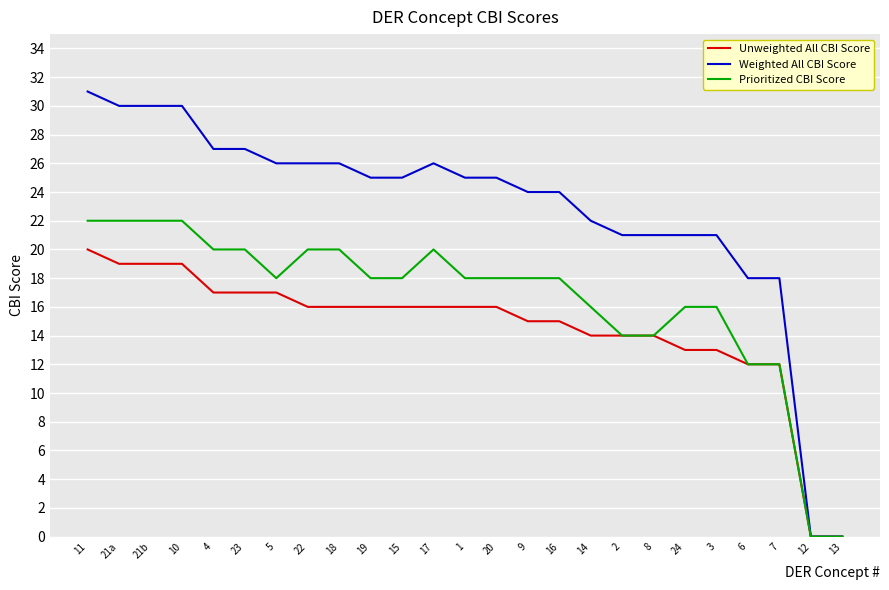

The value of Unweighted All CBI Score at 16 is 15. True or false?

True